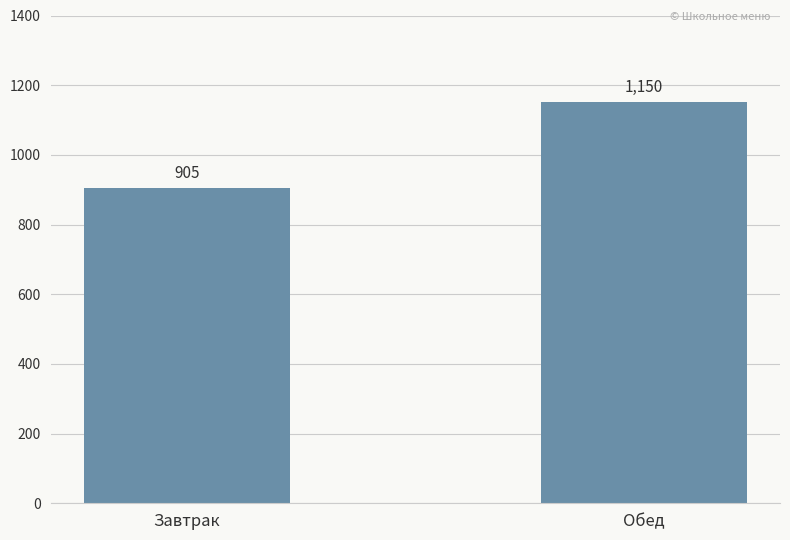

What is the change in value from Завтрак to Обед?

+245.4